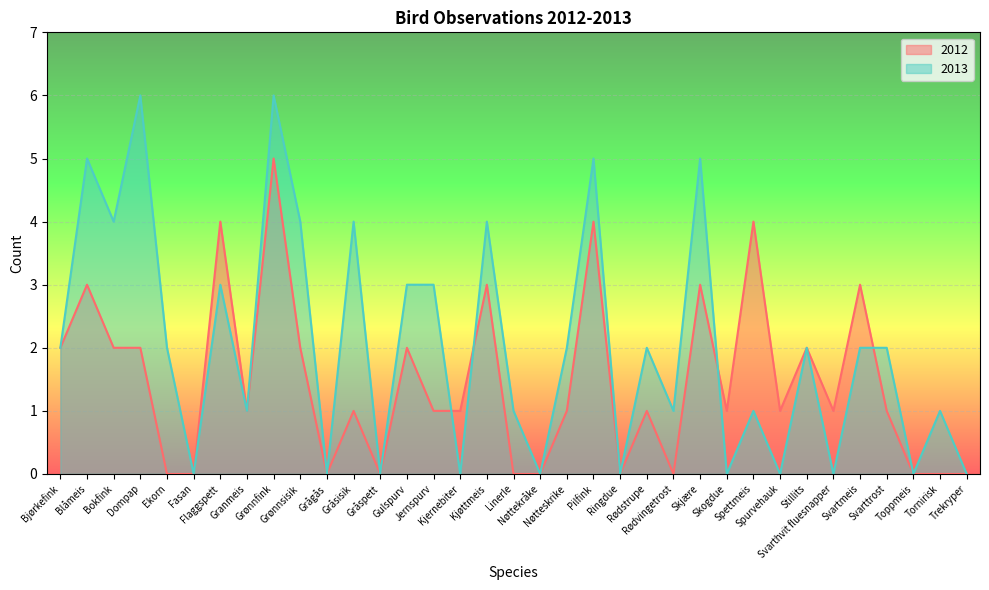

True or false: 2012 and 2013 intersect in this chart.

True